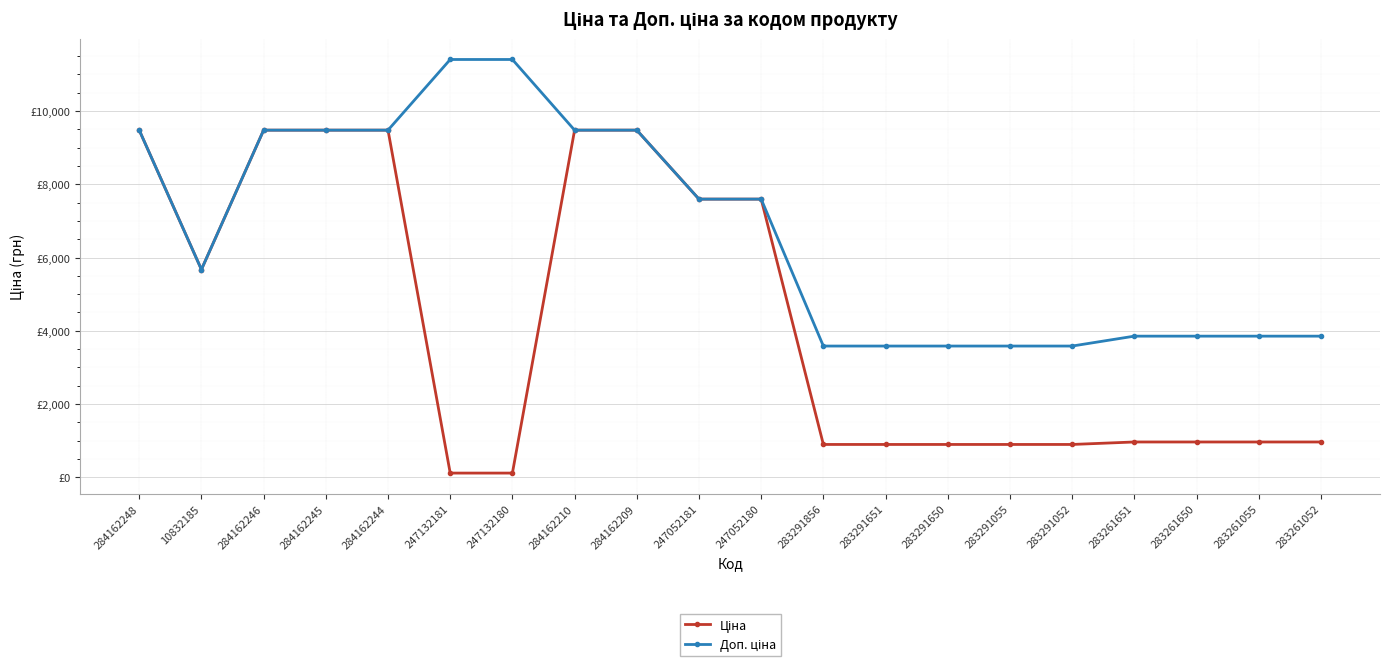

List the series in order of their overall mean, lowest first.

Ціна, Доп. ціна